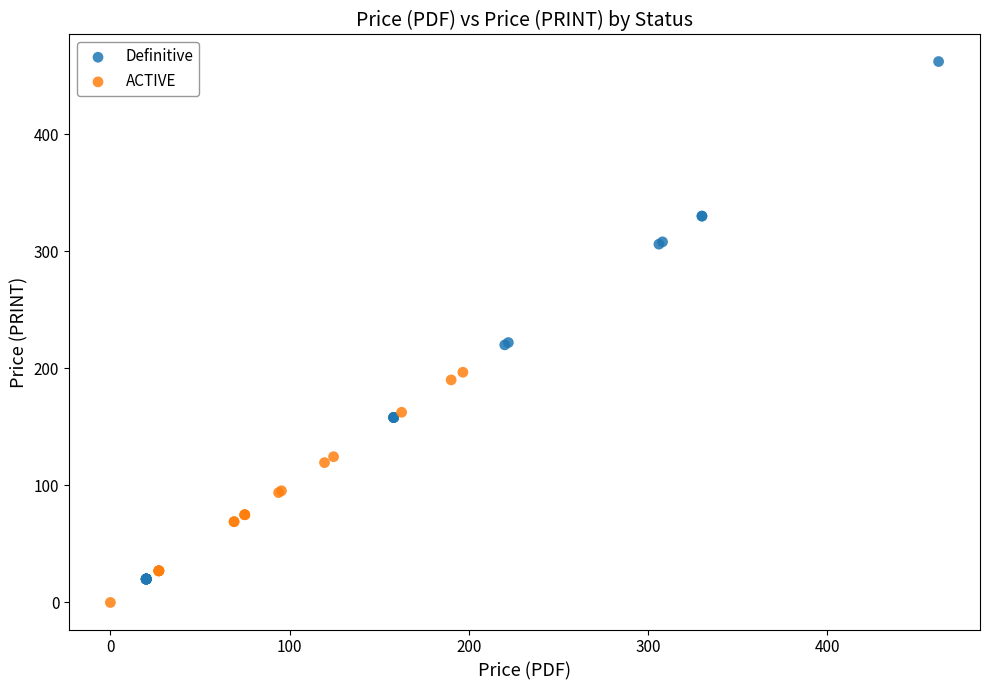

Which series reaches the maximum Y coordinate?

Definitive